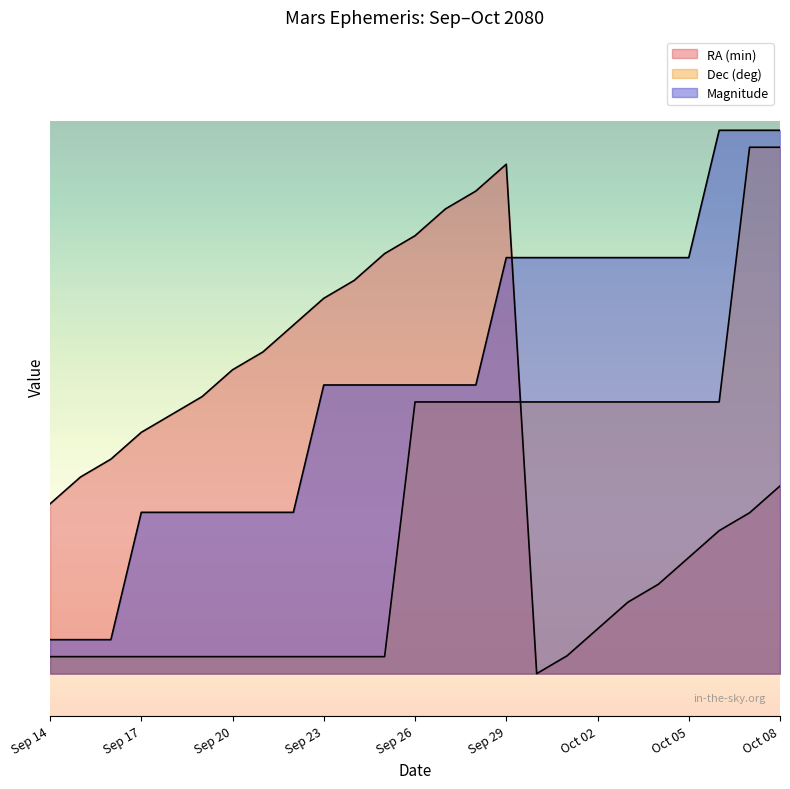

Reading left to right, extract all data points from this chart.

RA (min): 20.0	23.2	25.3	28.4	30.5	32.6	35.8	37.9	41.1	44.2	46.3	49.5	51.6	54.7	56.8	60.0	0.0	2.1	5.3	8.4	10.5	13.7	16.8	18.9	22.1
Dec (deg): 2.0	2.0	2.0	2.0	2.0	2.0	2.0	2.0	2.0	2.0	2.0	2.0	32.0	32.0	32.0	32.0	32.0	32.0	32.0	32.0	32.0	32.0	32.0	62.0	62.0
Magnitude: 4.0	4.0	4.0	19.0	19.0	19.0	19.0	19.0	19.0	34.0	34.0	34.0	34.0	34.0	34.0	49.0	49.0	49.0	49.0	49.0	49.0	49.0	64.0	64.0	64.0